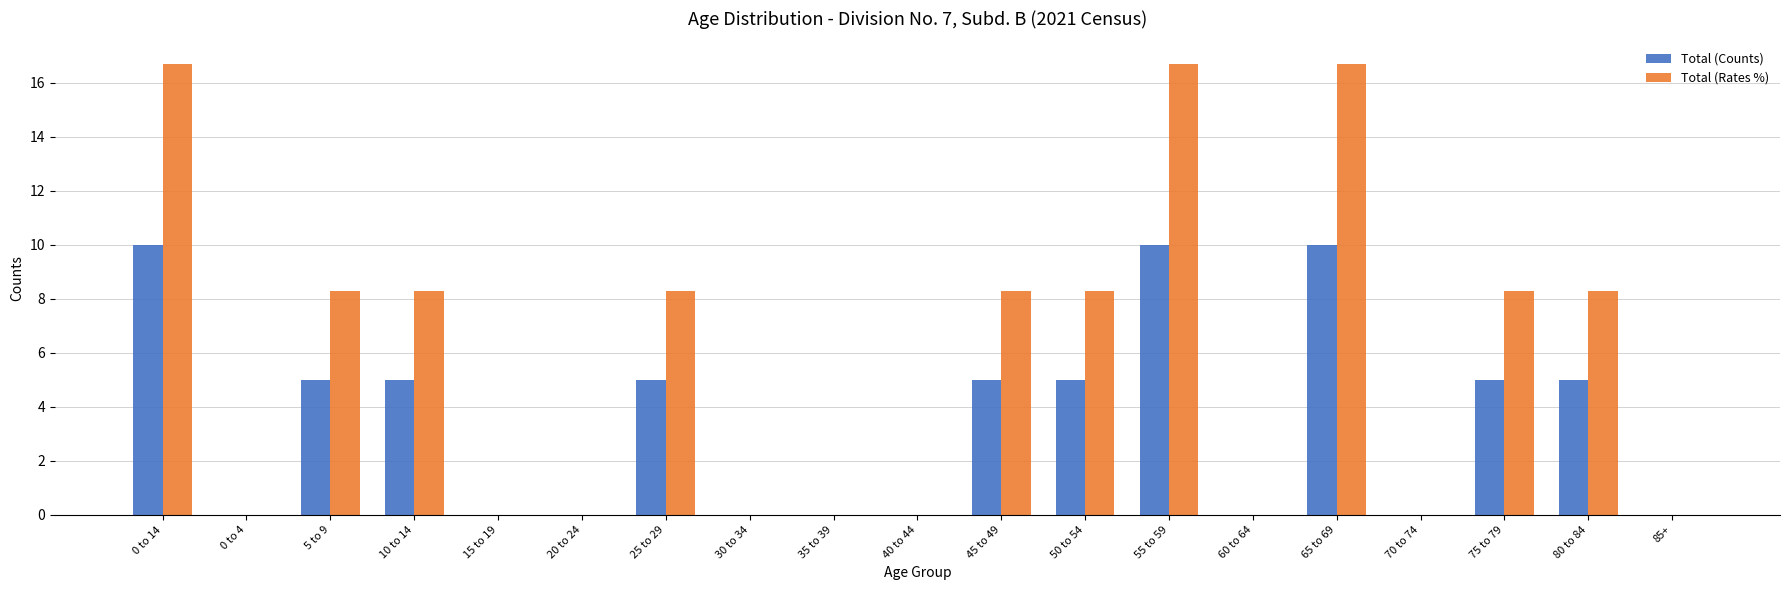

The value of Total (Rates %) at 0 to 14 is 16.7. True or false?

True